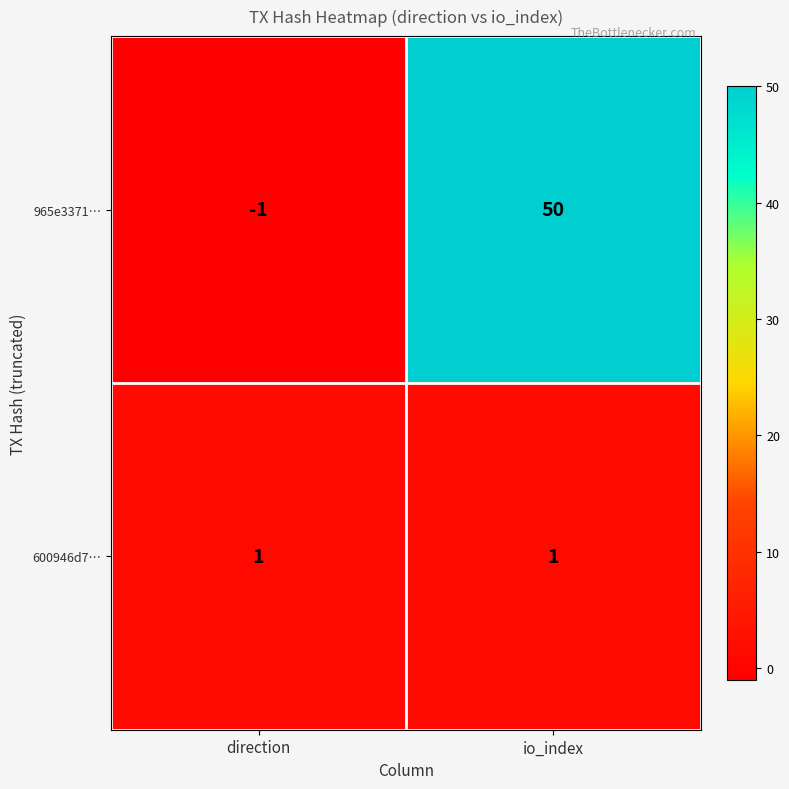

Reading left to right, extract all data points from this chart.

965e3371…: -1	50
600946d7…: 1	1